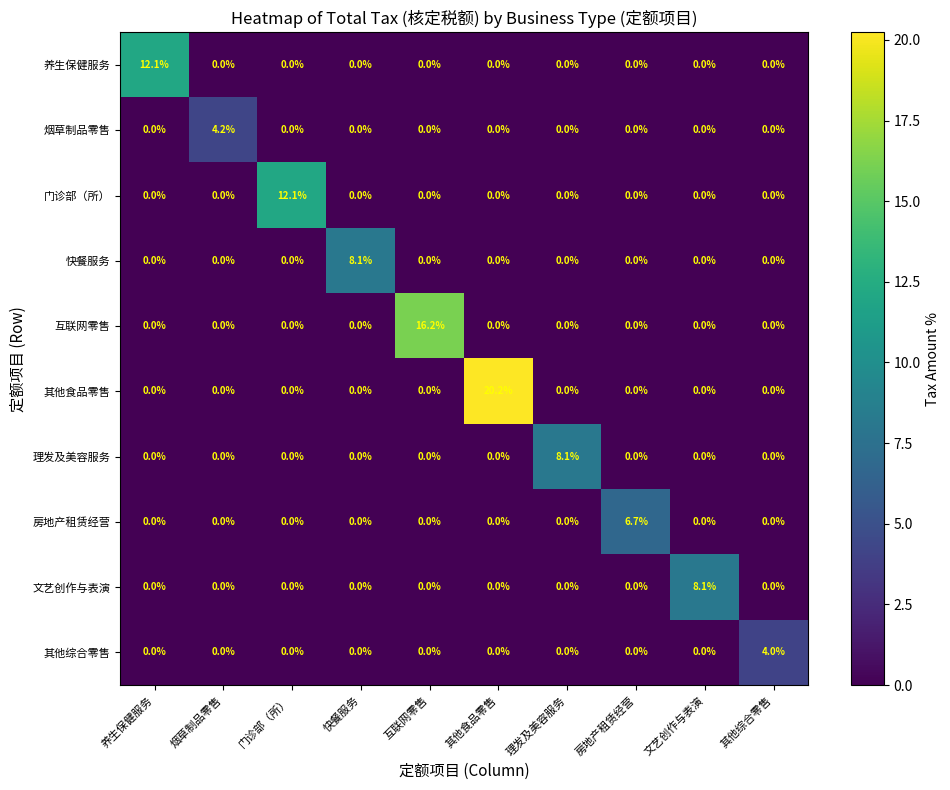

What is the difference between the maximum and minimum values in the 房地产租赁经营 series?

6.7